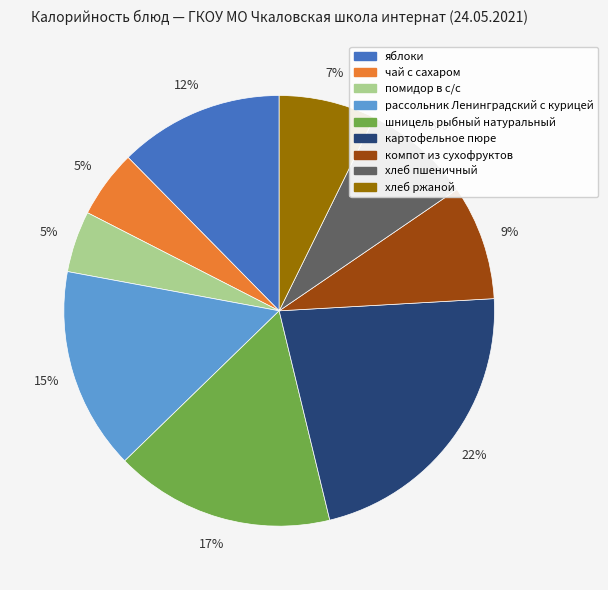

What is the ratio of the value at хлеб пшеничный to the value at картофельное пюре?

0.4